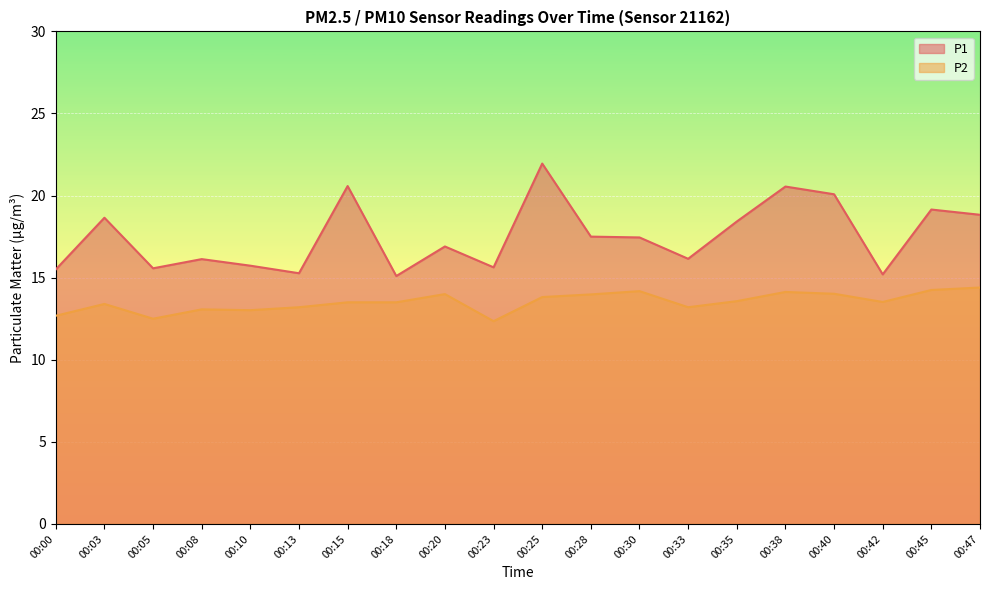

At which category does the chart reach its minimum across all series?

00:23